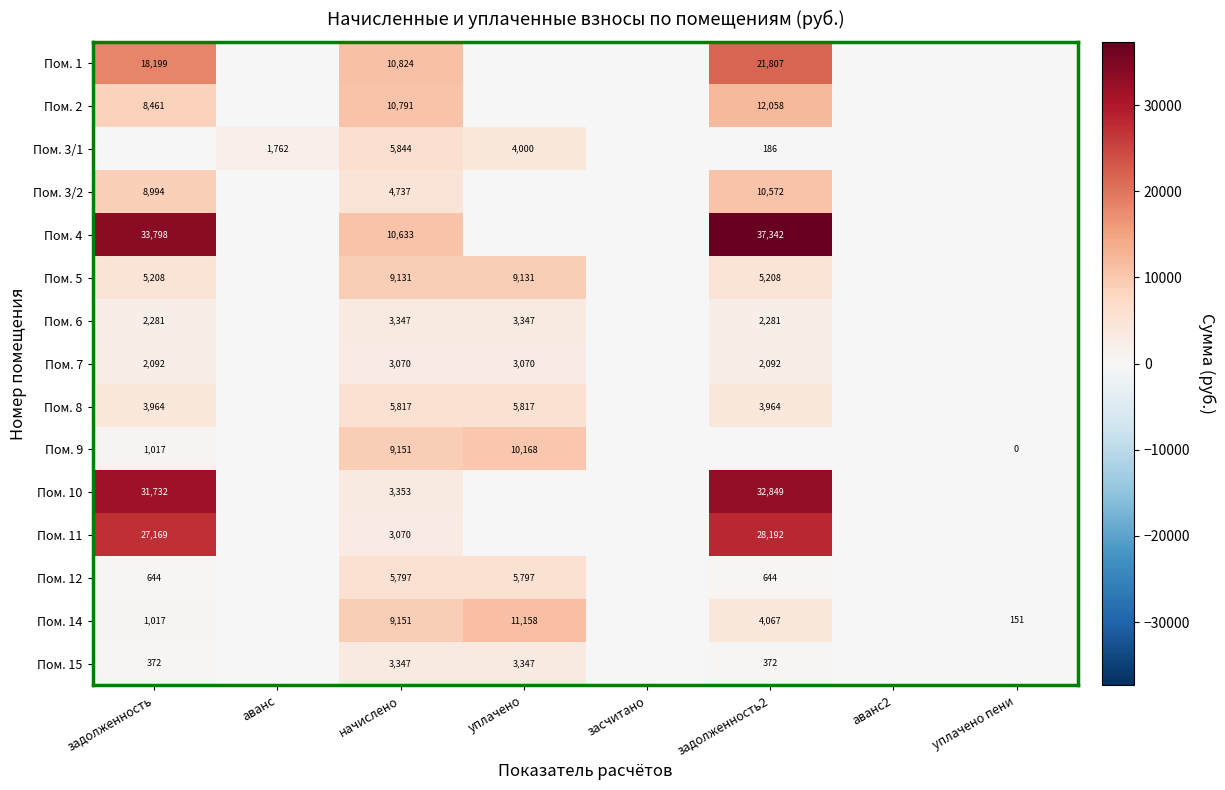

What is the difference between the highest and lowest values at начислено?

7754